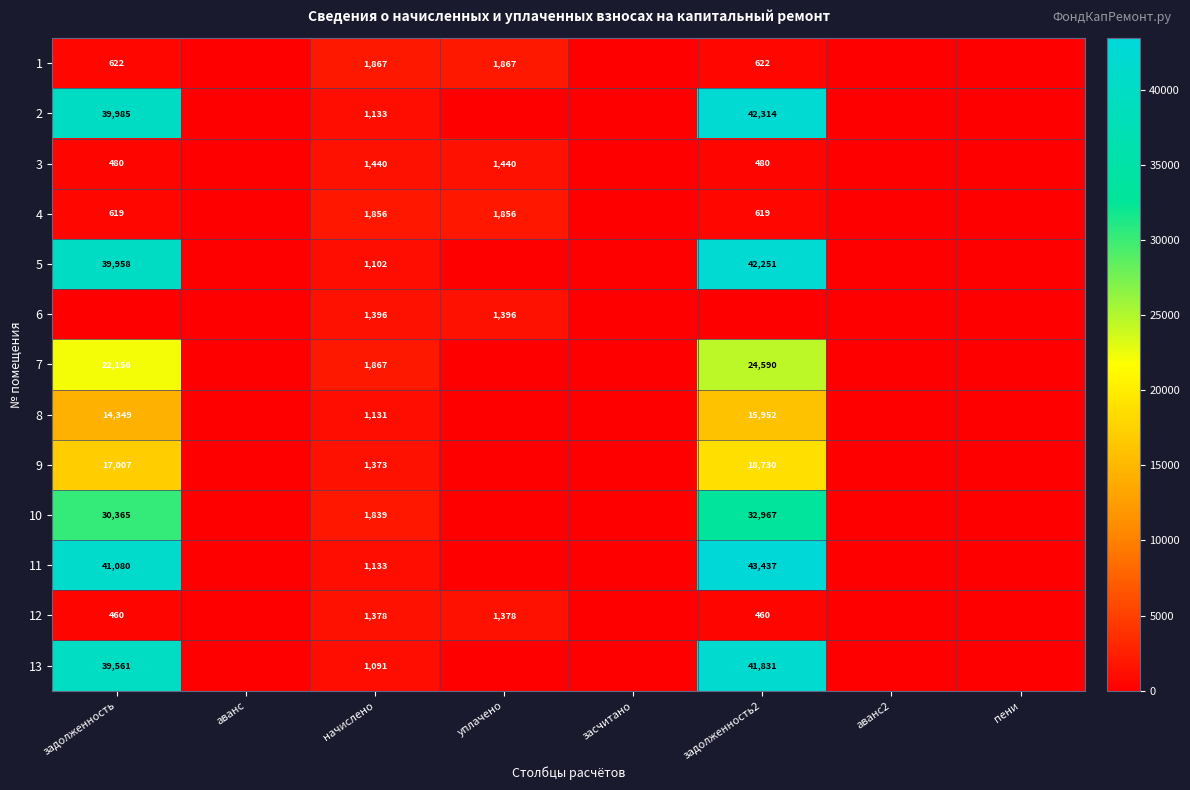

The 13 series shows 1091 at начислено. True or false?

True